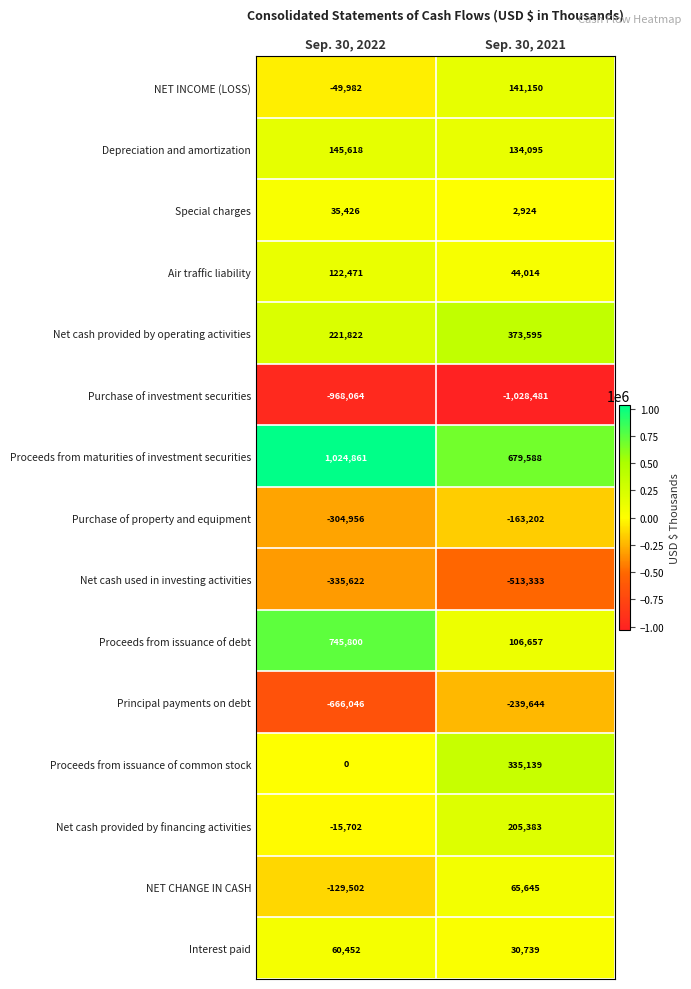

The value of NET CHANGE IN CASH at Sep. 30, 2021 is 39434. True or false?

False